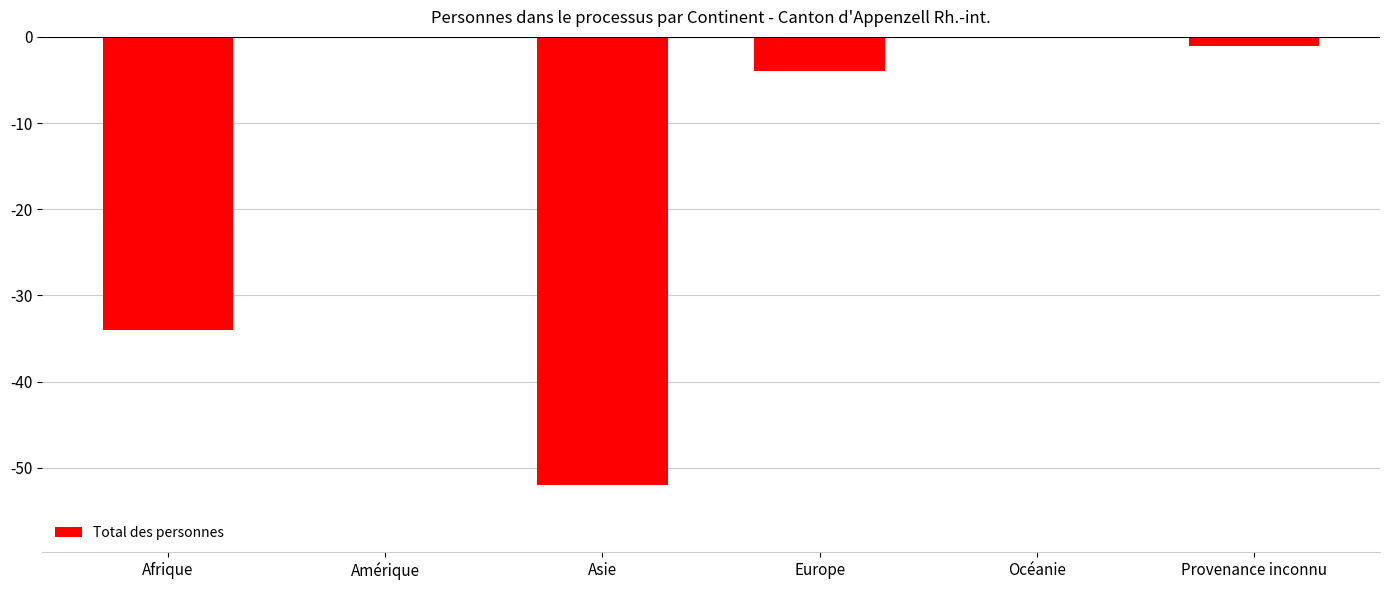

What is the sum of the values at Amérique and Asie?

-52